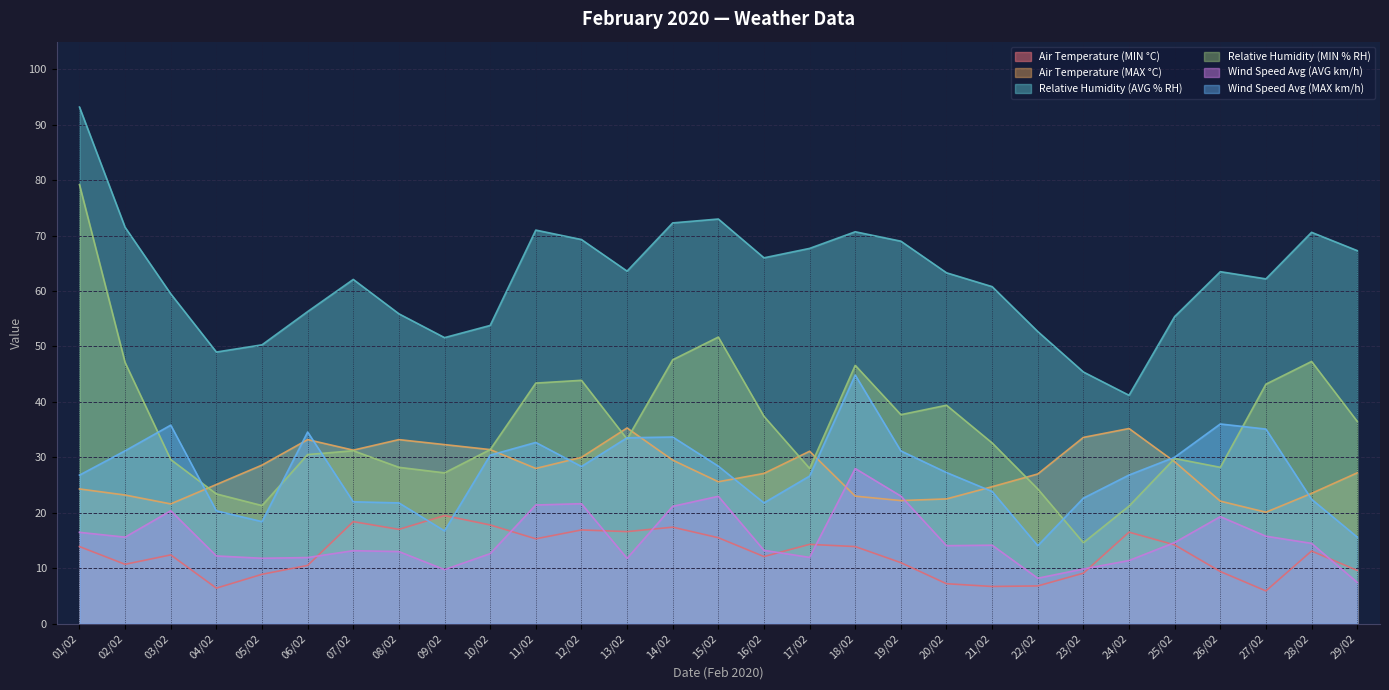

What is the difference between the highest and lowest values at 17/02?

55.8